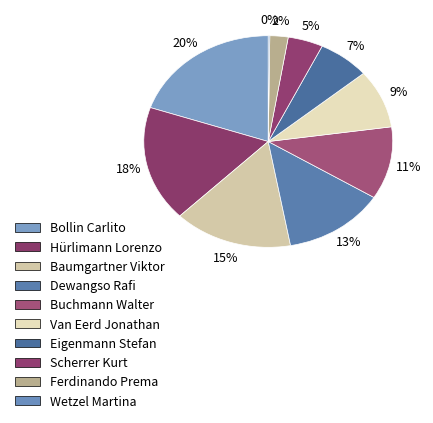

To the nearest percent, what percentage of the pie is Dewangso Rafi?

13%